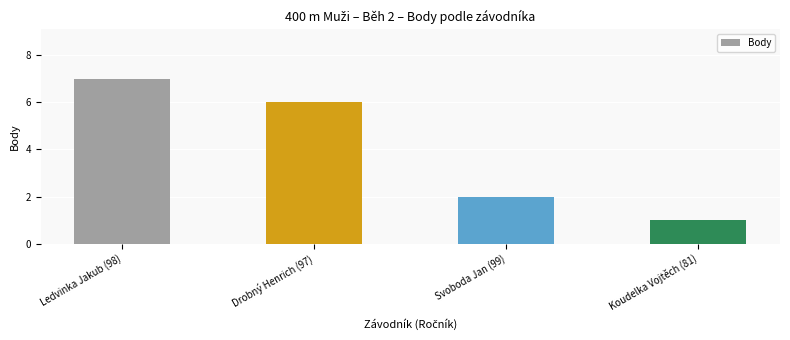

Reading right to left, transcribe all the data shown in this chart.

1	2	6	7